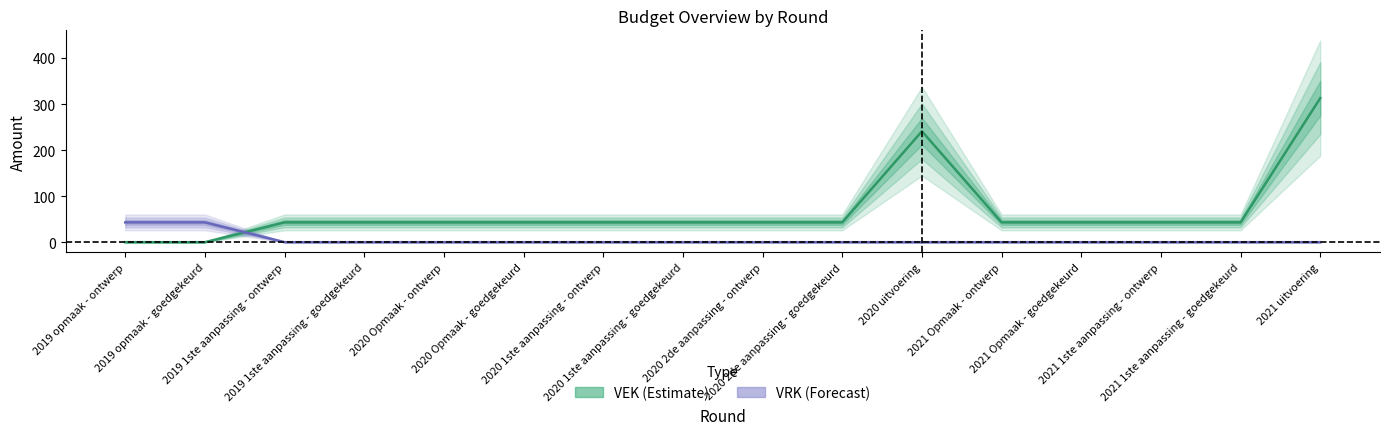

What is the difference between the maximum and second lowest values in the VRK series?

43